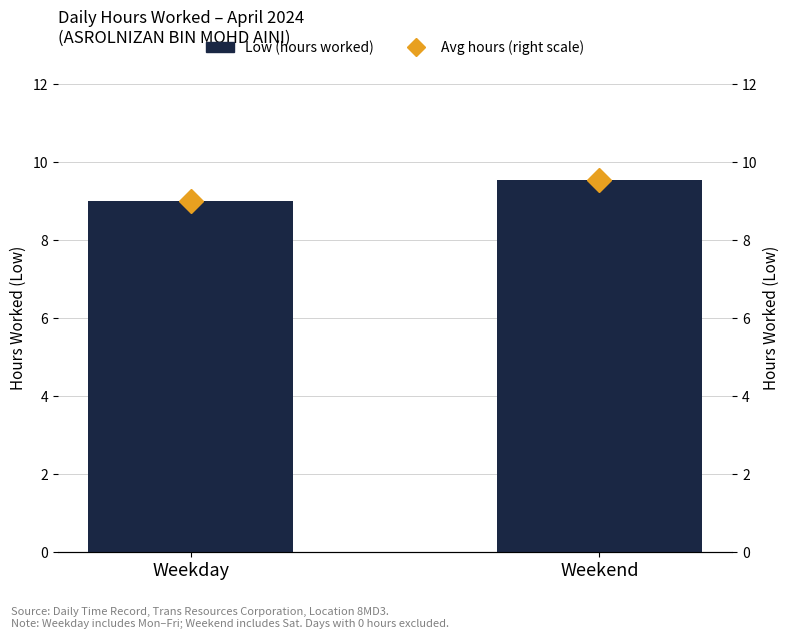

What is the sum of the Avg hours (right scale) values at Weekend and Weekday?

18.5